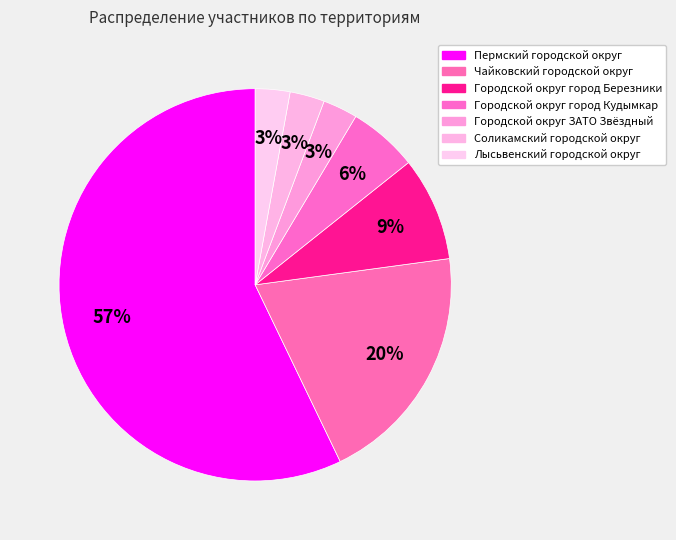

What is the smallest slice in the pie chart?

Городской округ ЗАТО Звёздный